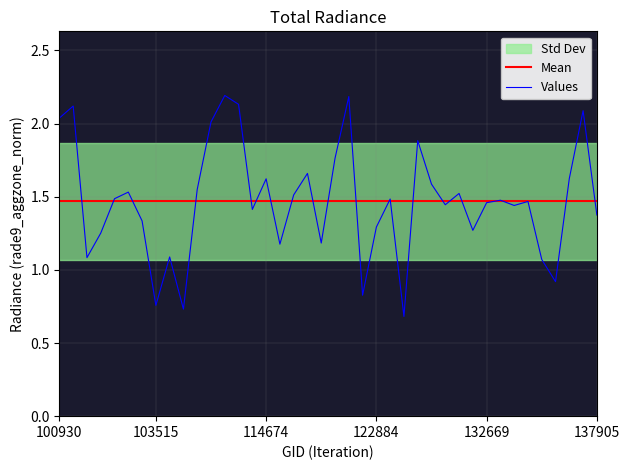

What value does the Mean series have at 100930?

1.5